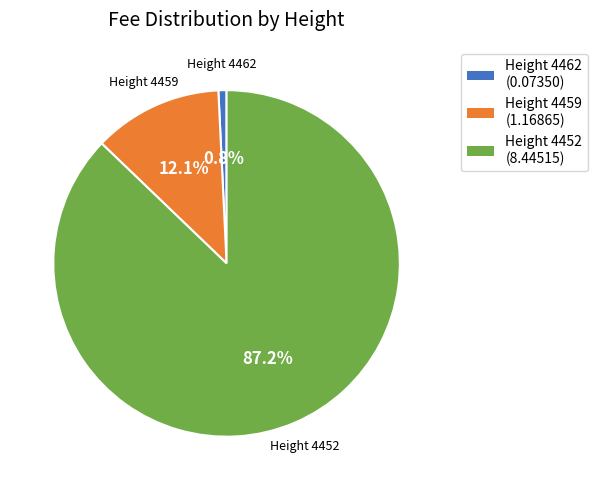

Approximately how many times larger is the value at Height 4452 compared to Height 4459?

7.2